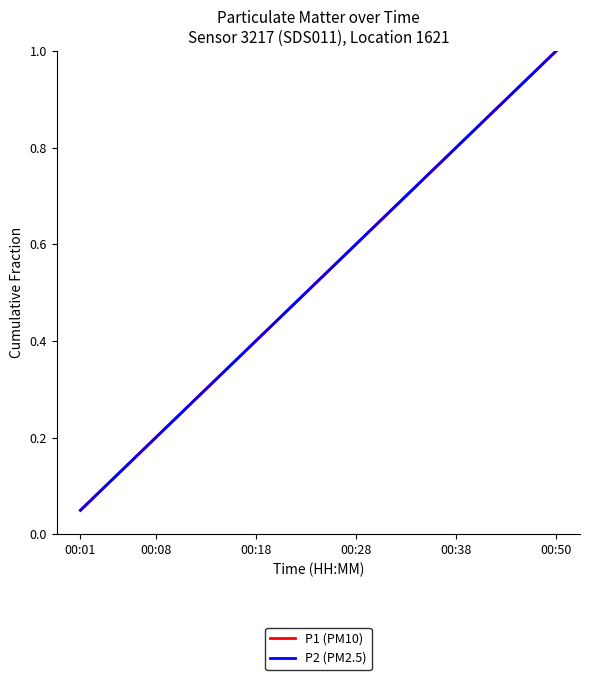

At how many categories does at least one series exceed 0?

20